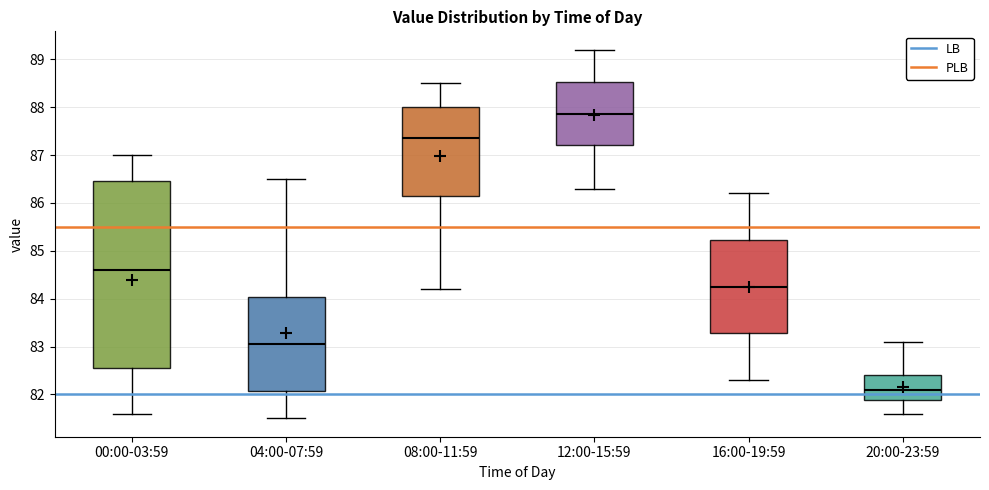

Which box has the highest median line?

12:00-15:59